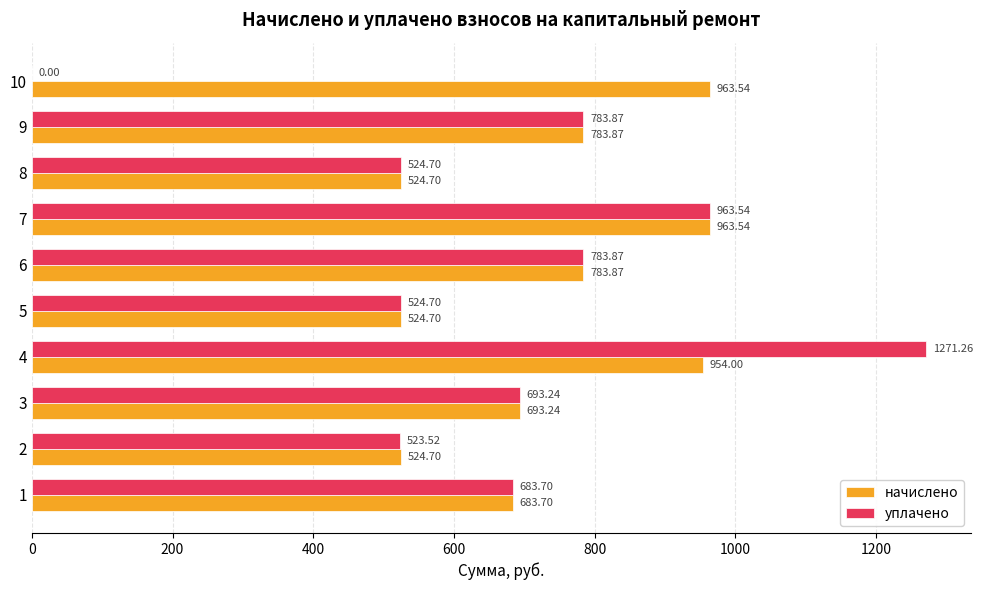

What is the average value of the уплачено series?

675.2